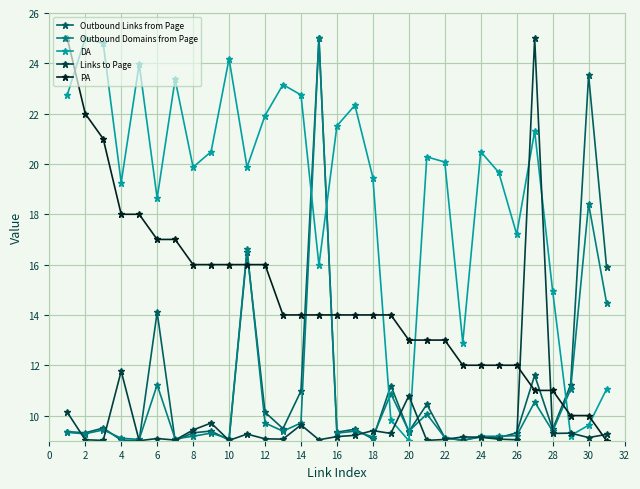

Which series has the largest total across all categories?

DA